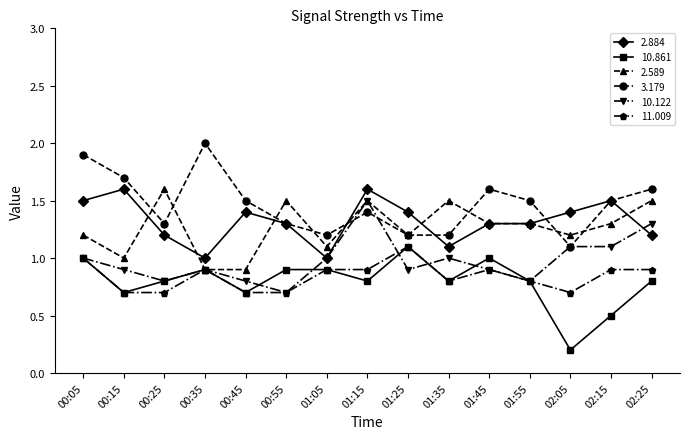

What is the label of the 4th point from the left?

00:35